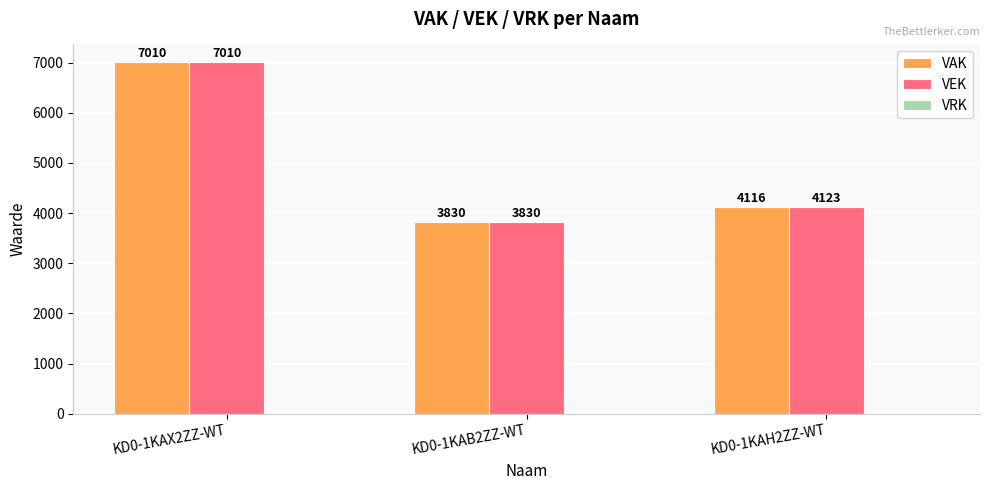

What is the sum of the VEK values at KD0-1KAB2ZZ-WT and KD0-1KAX2ZZ-WT?

10840